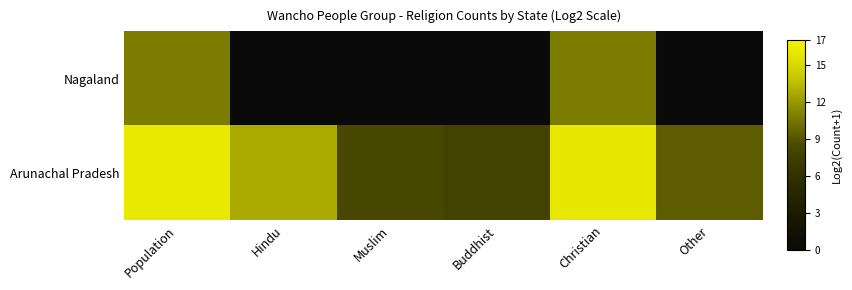

Rank the series by their average value, from lowest to highest.

Nagaland, Arunachal Pradesh